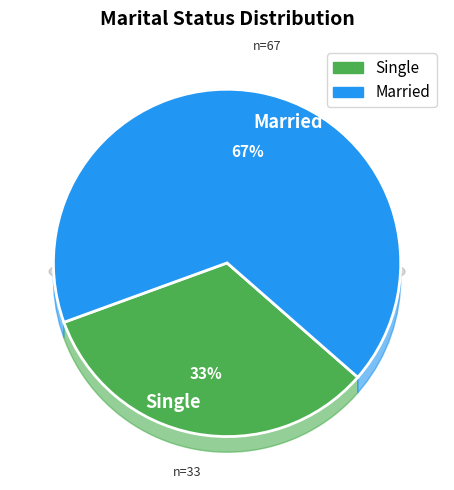

How much of the chart is everything except Married?

33.0%